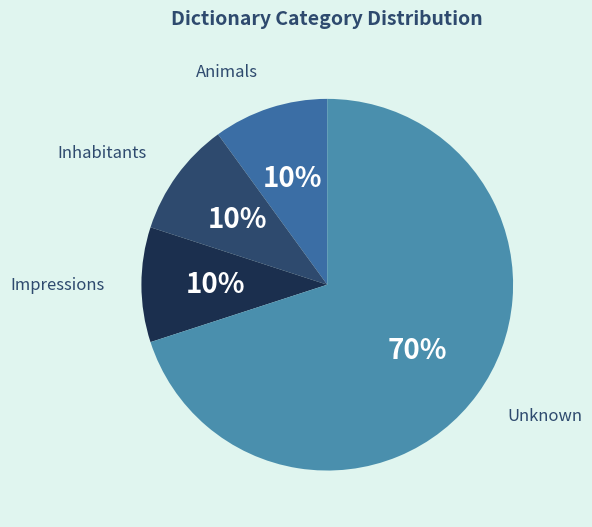

Is Inhabitants the majority of the pie?

No